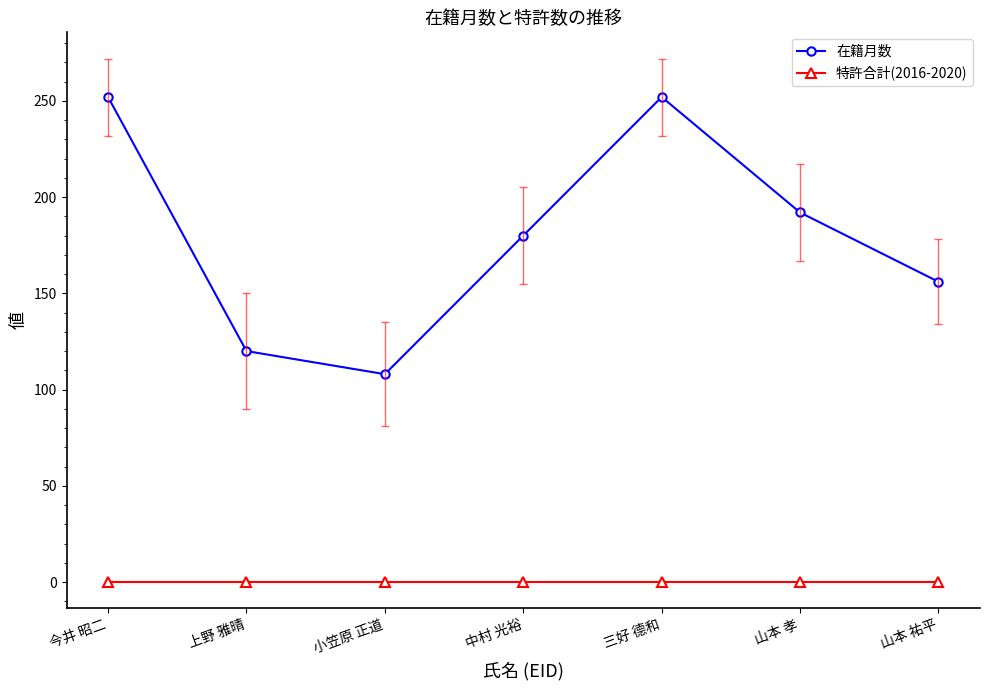

What position from the left is 今井 昭二?

1